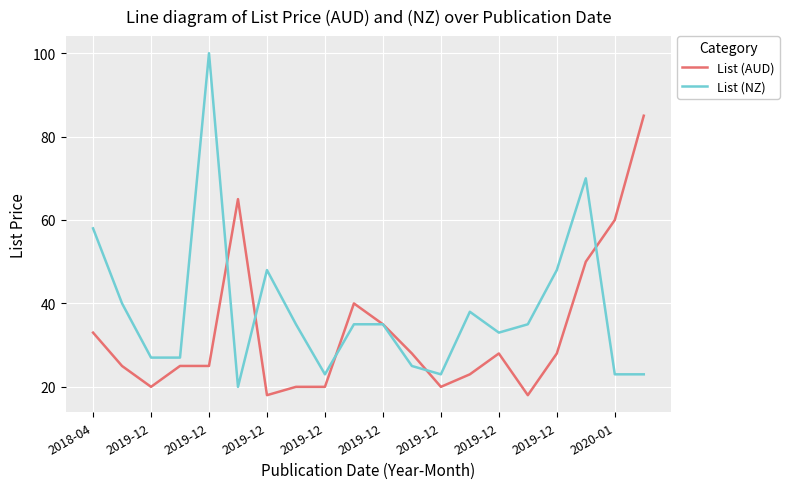

At how many categories does at least one series exceed 53?

6